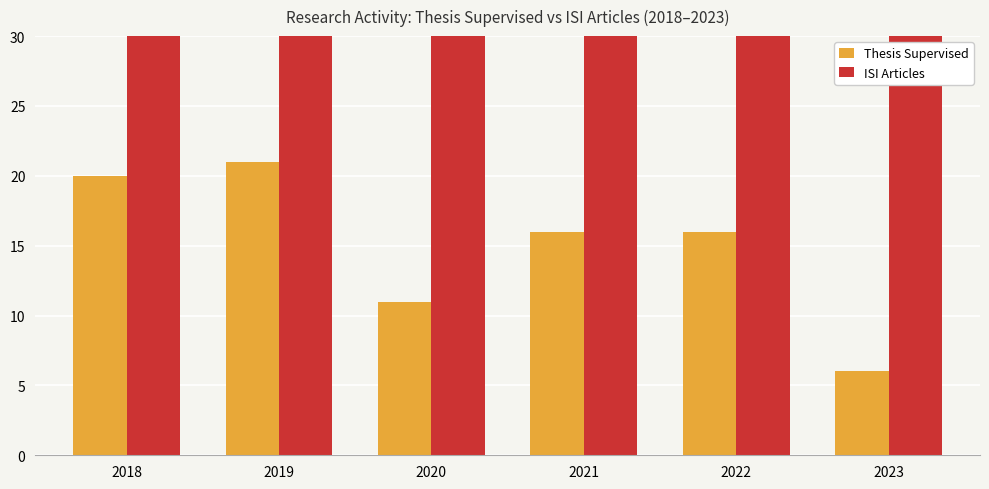

Is the value of Thesis Supervised at 2019 greater than the value of ISI Articles at 2021?

No